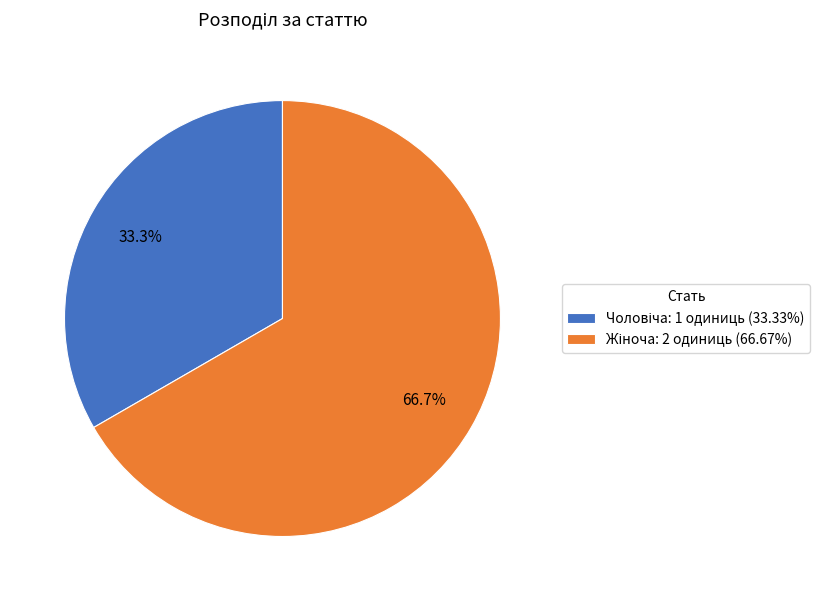

To the nearest percent, what is the difference between the largest and smallest slice percentages?

33%